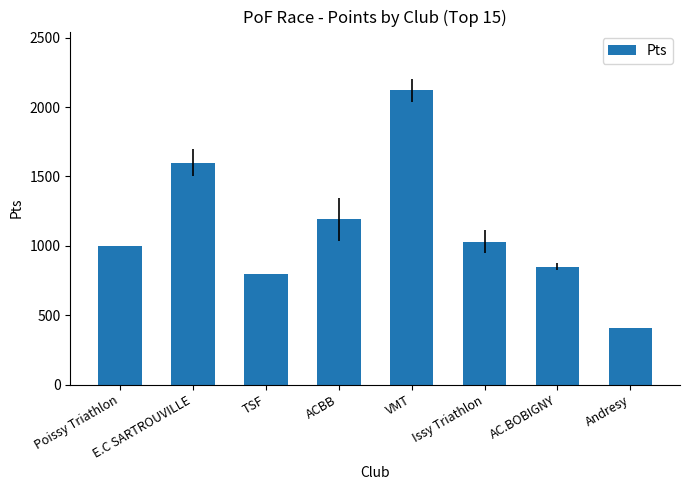

Reading left to right, extract all data points from this chart.

1000	1600	800	1190	2120	1030	850	410